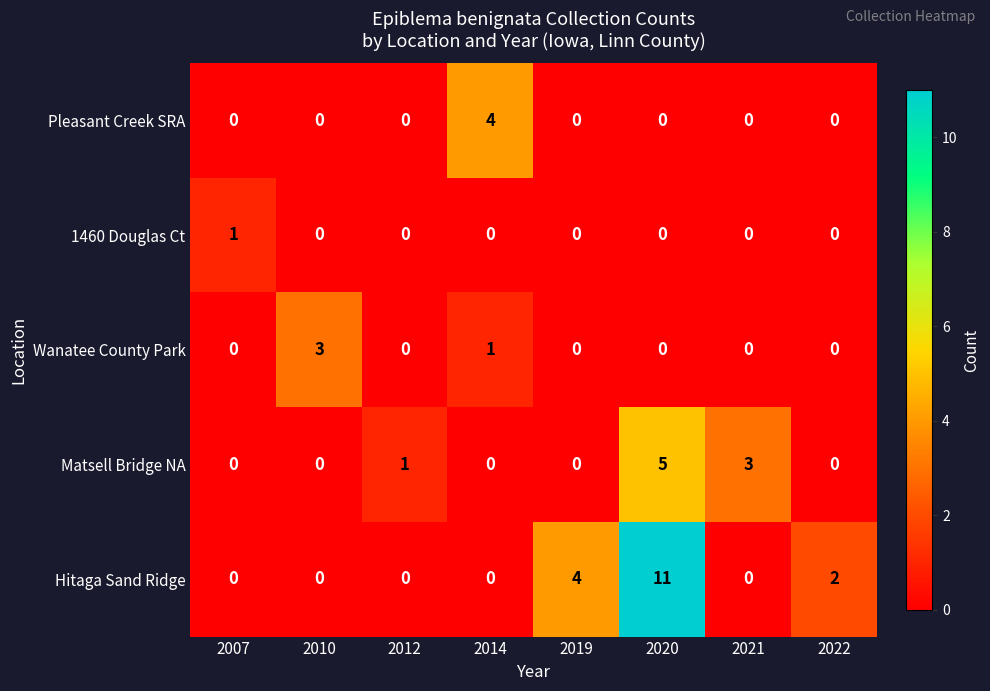

What is the spread (max minus min) of values at 2014?

4